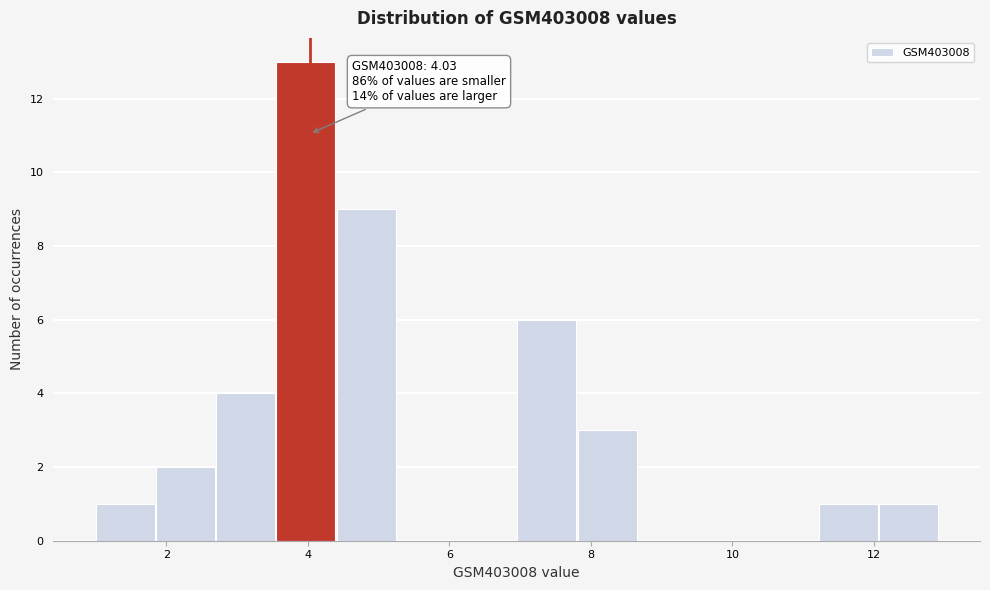

Which range on the x-axis has the tallest bar?

3.6 to 4.4